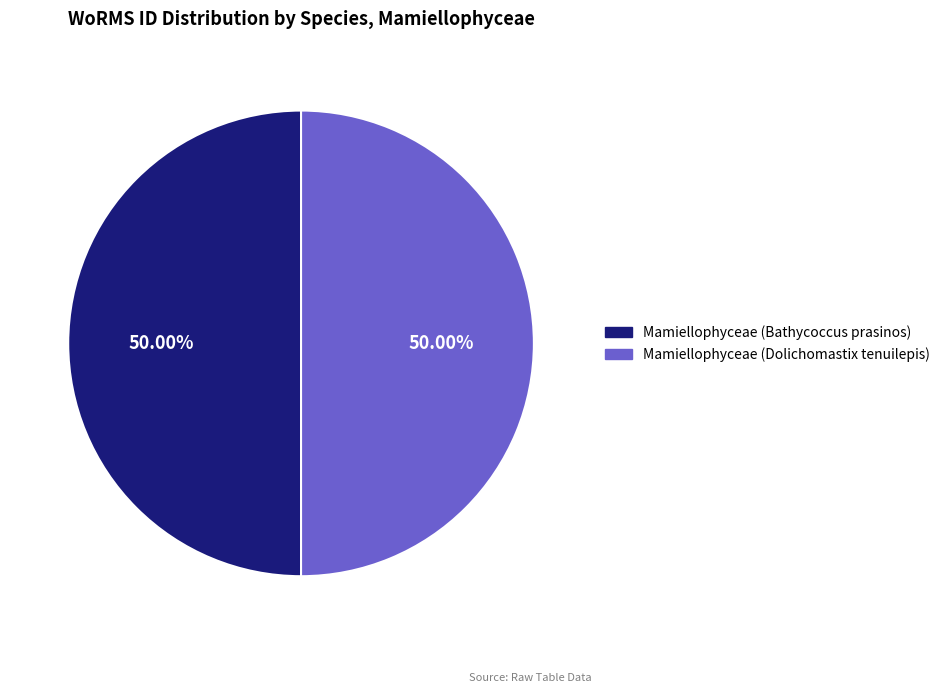

What is the ratio of the value at Mamiellophyceae (Bathycoccus prasinos) to the value at Mamiellophyceae (Dolichomastix tenuilepis)?

1.0